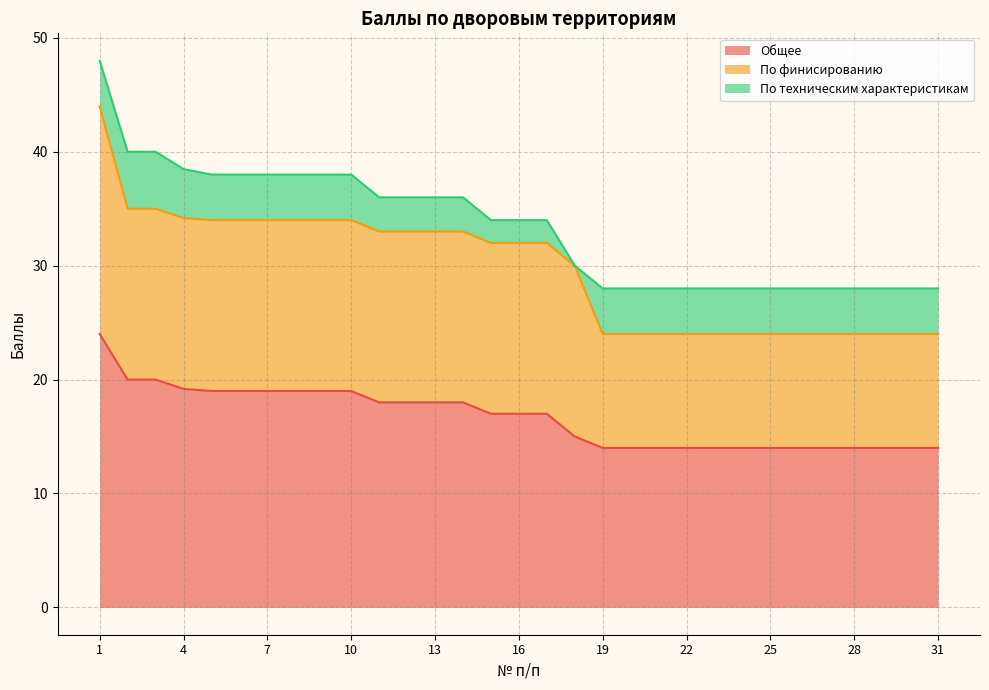

What is the sum of all Общее values?

517.2